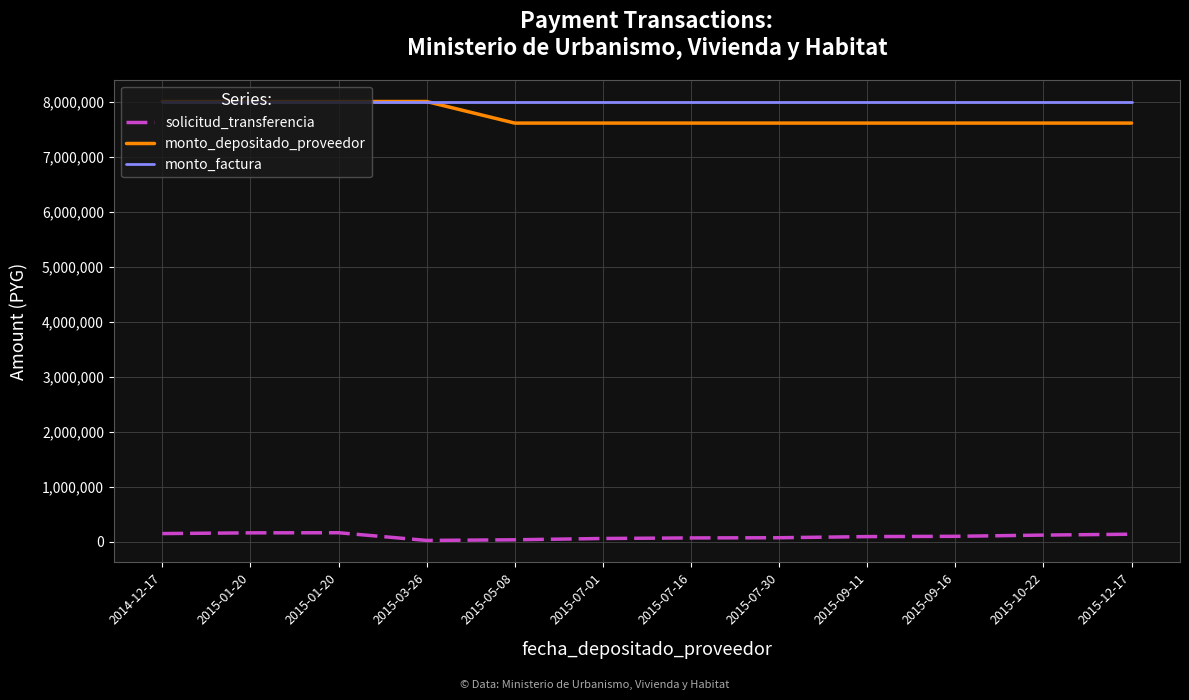

List the labels in order of monto_depositado_proveedor value, smallest first.

2015-05-08, 2015-07-01, 2015-07-16, 2015-07-30, 2015-09-11, 2015-09-16, 2015-10-22, 2015-12-17, 2014-12-17, 2015-01-20, 2015-01-20, 2015-03-26